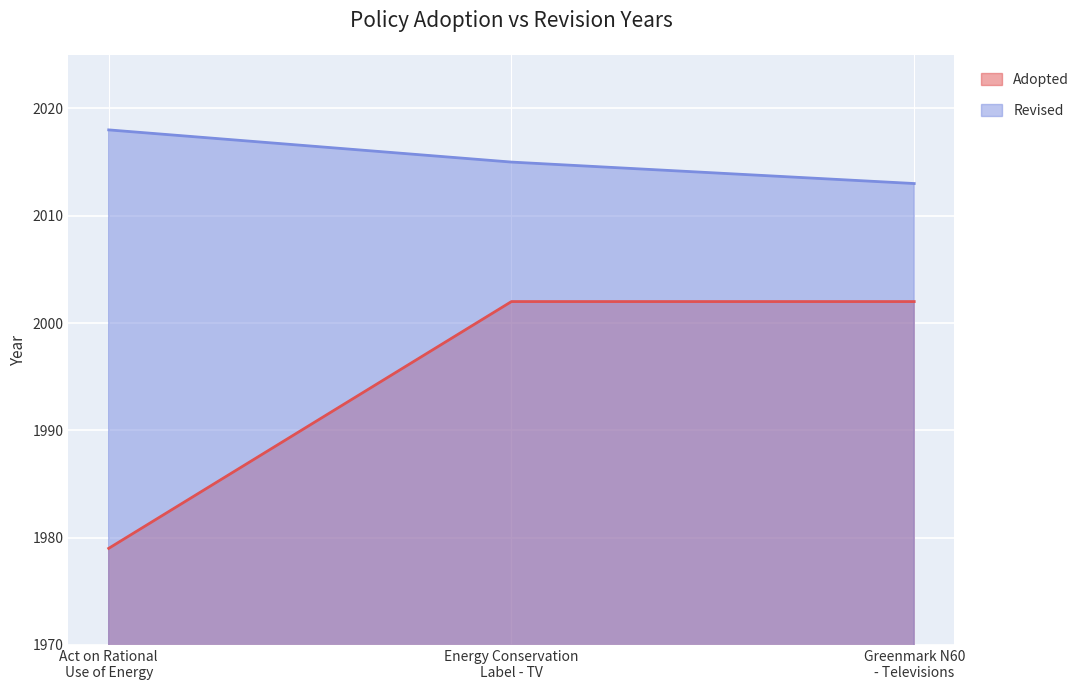

What is the value of the Revised point at the 2nd from the left?

2015